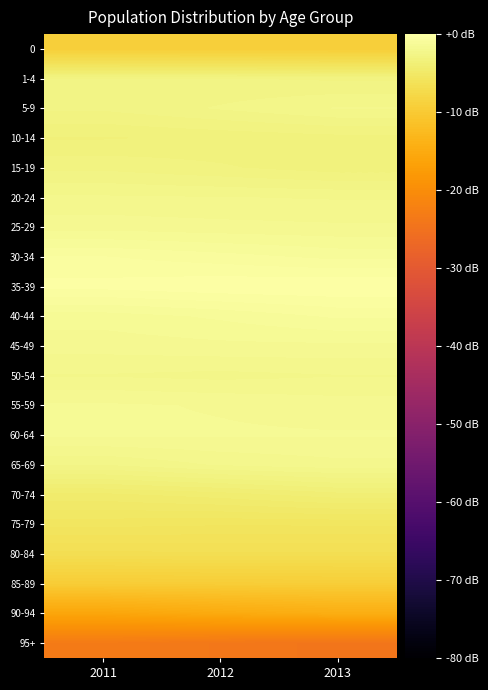

Reading left to right, list all the values displayed in this chart.

0: 2011=-9.3	2012=-9.3	2013=-9.4
1-4: 2011=-2.8	2012=-2.8	2013=-2.9
5-9: 2011=-2.8	2012=-2.5	2013=-2.2
10-14: 2011=-3.5	2012=-3.4	2013=-3.2
15-19: 2011=-2.9	2012=-3.1	2013=-3.3
20-24: 2011=-2.1	2012=-2.2	2013=-2.2
25-29: 2011=-1.7	2012=-1.8	2013=-1.8
30-34: 2011=-0.6	2012=-0.8	2013=-1.0
35-39: 2011=-0.2	2012=-0.0	2013=0.0
40-44: 2011=-1.4	2012=-1.2	2013=-0.9
45-49: 2011=-1.7	2012=-1.6	2013=-1.6
50-54: 2011=-2.2	2012=-2.3	2013=-2.2
55-59: 2011=-1.5	2012=-1.6	2013=-1.7
60-64: 2011=-1.5	2012=-1.5	2013=-1.5
65-69: 2011=-2.5	2012=-2.2	2013=-2.0
70-74: 2011=-4.5	2012=-4.2	2013=-3.9
75-79: 2011=-5.5	2012=-5.6	2013=-5.6
80-84: 2011=-6.7	2012=-6.6	2013=-6.6
85-89: 2011=-9.6	2012=-9.5	2013=-9.4
90-94: 2011=-15.9	2012=-15.1	2013=-14.5
95+: 2011=-23.2	2012=-23.8	2013=-24.2